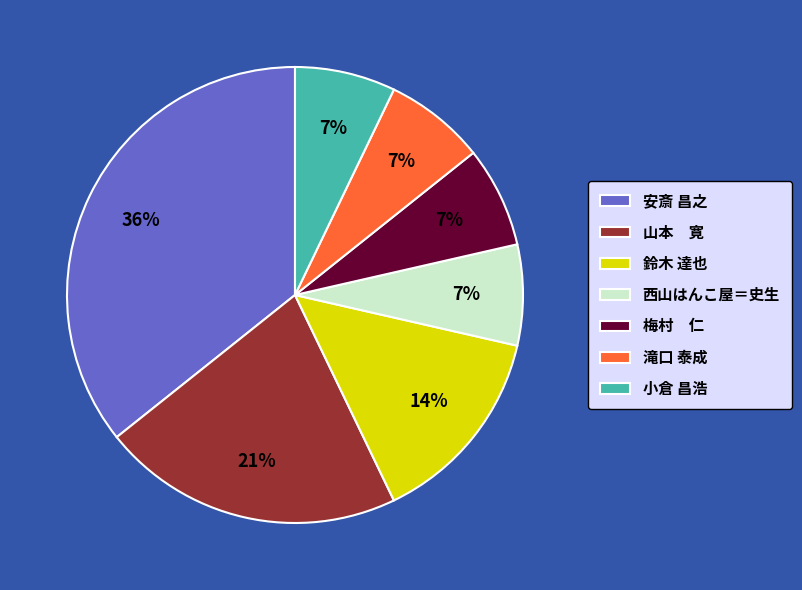

What is the ratio of the value at 小倉 昌浩 to the value at 鈴木 達也?

0.5